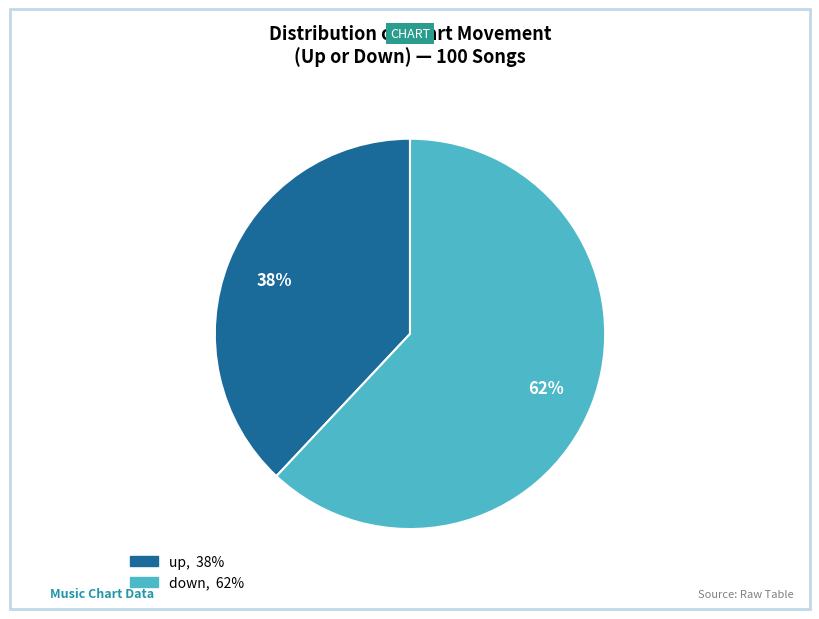

Which slice represents more than half of the pie?

down